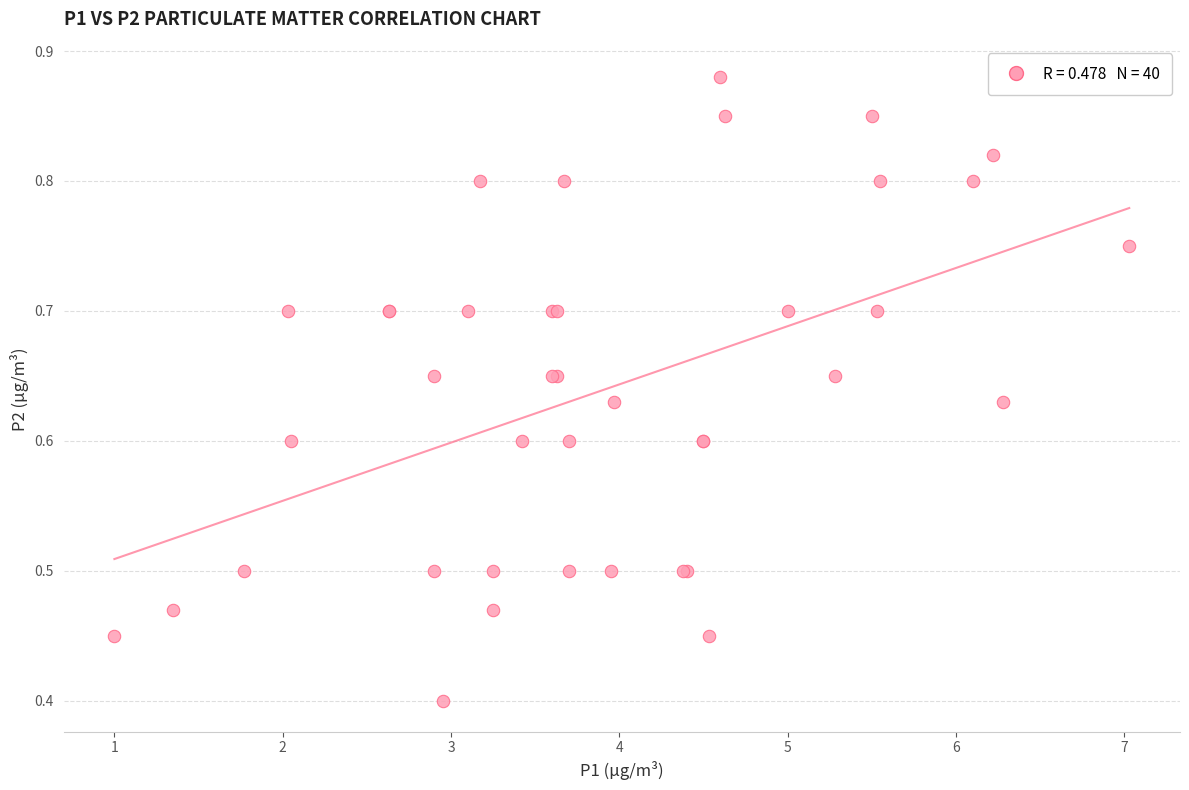

What Y value in the scatter plot is closest to 0?

0.4